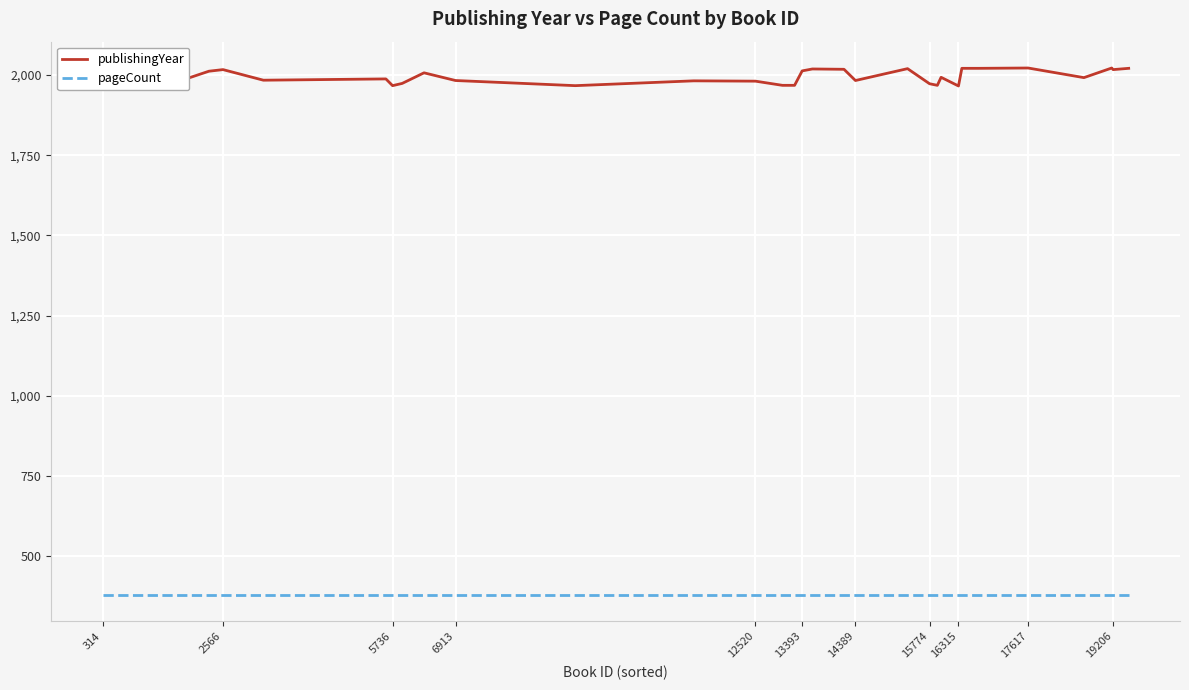

What is the lowest value of the publishingYear series?

1966